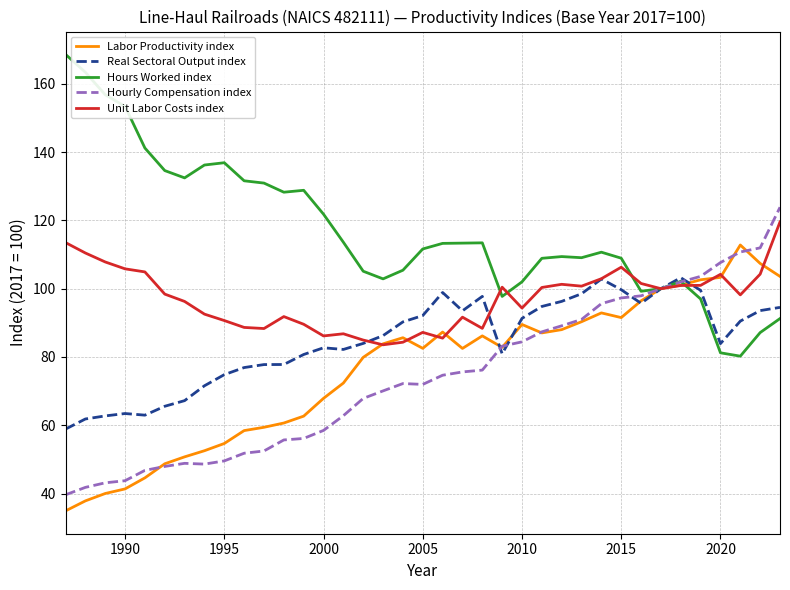

Which series has the largest total across all categories?

Hours Worked index